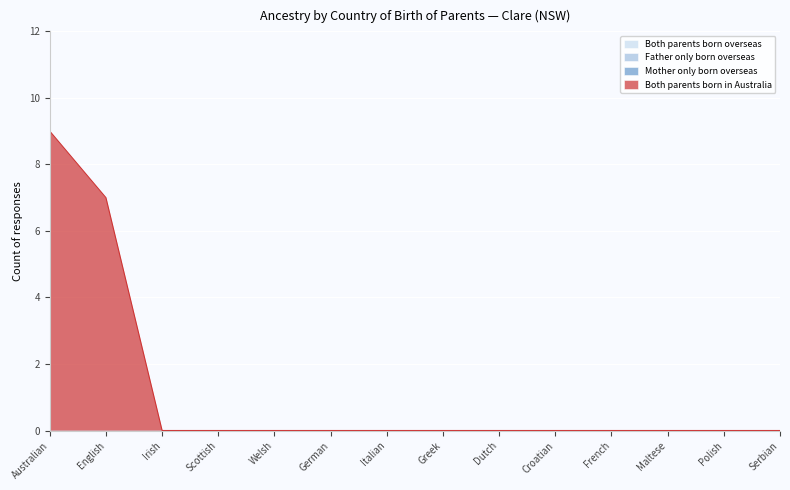

Reading left to right, list all the values displayed in this chart.

Both parents born overseas: 0	0	0	0	0	0	0	0	0	0	0	0	0	0
Father only born overseas: 0	0	0	0	0	0	0	0	0	0	0	0	0	0
Mother only born overseas: 0	0	0	0	0	0	0	0	0	0	0	0	0	0
Both parents born in Australia: 9	7	0	0	0	0	0	0	0	0	0	0	0	0